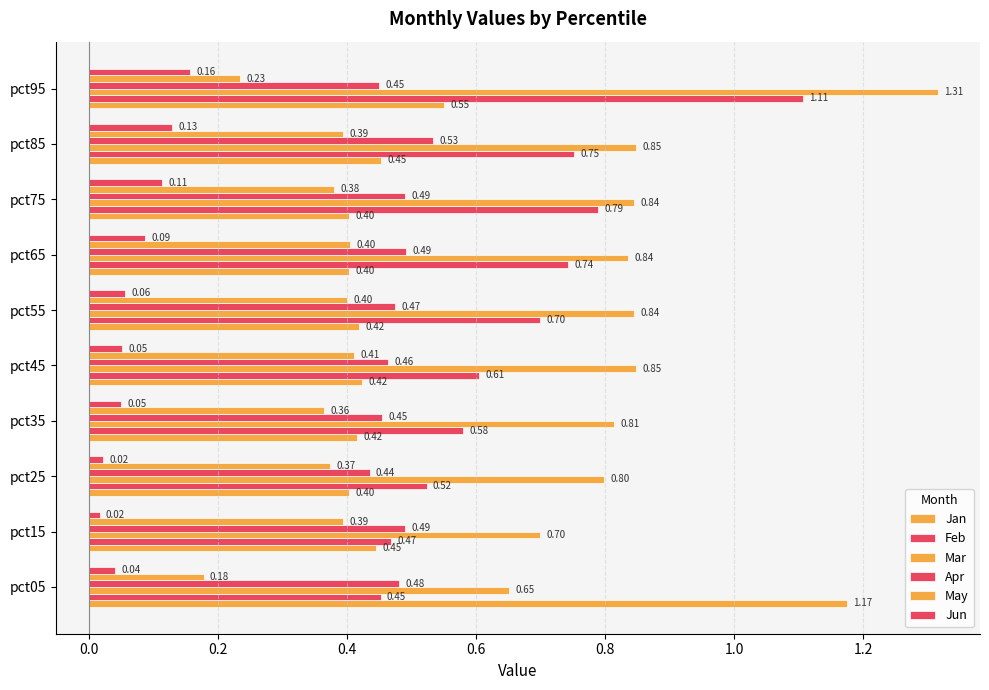

Which series has the largest total across all categories?

Mar